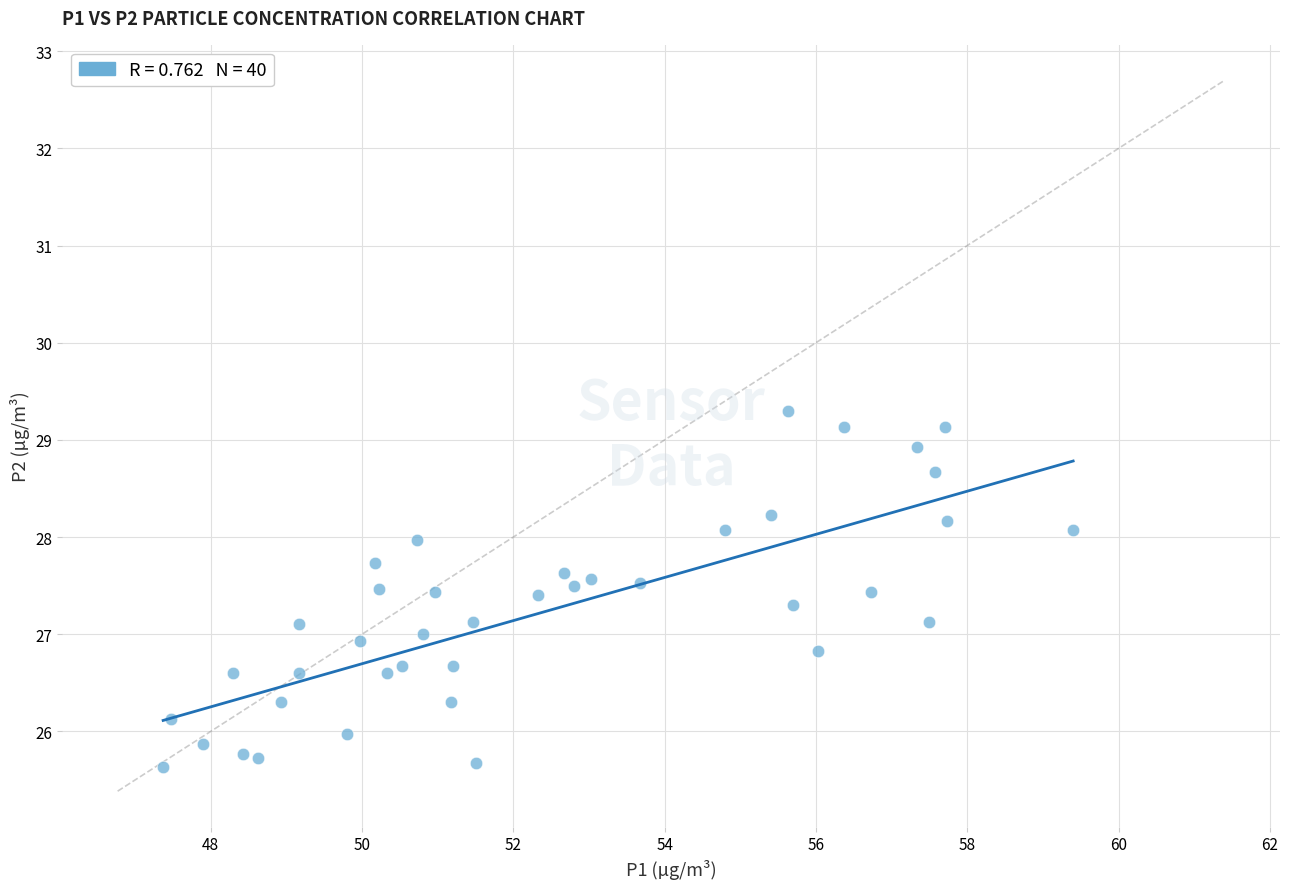

What is the range of X values (max minus min)?

12.0